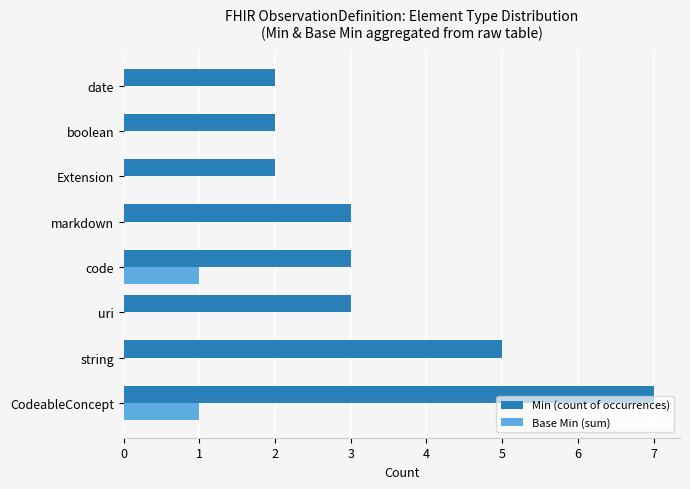

The Min (count of occurrences) series shows 3 at Extension. True or false?

False